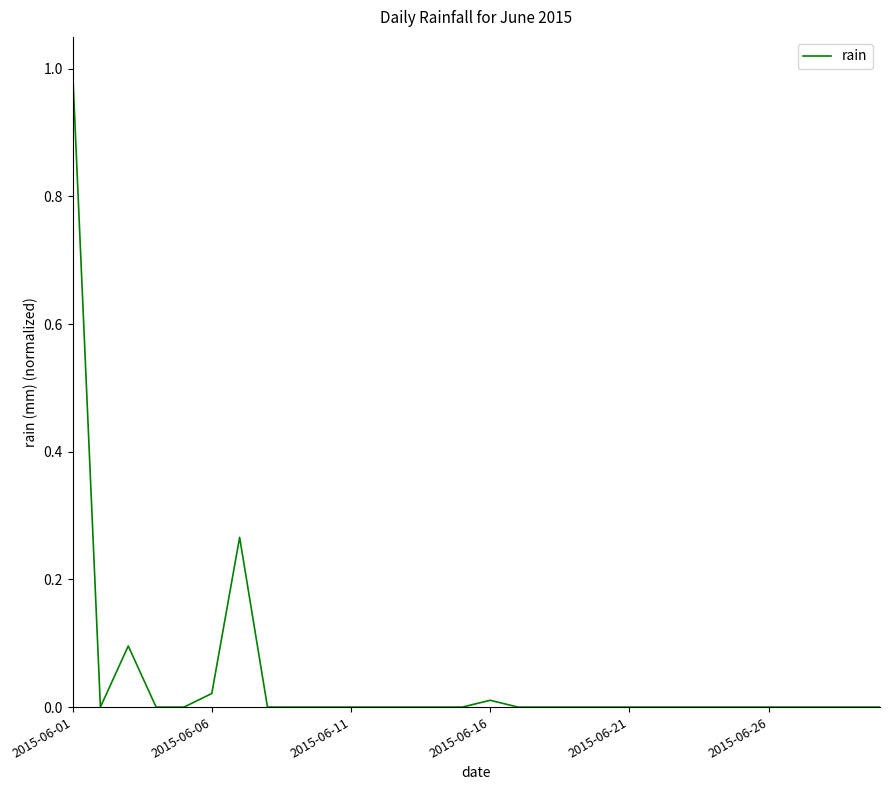

What is the difference between the maximum and minimum values?

1.0